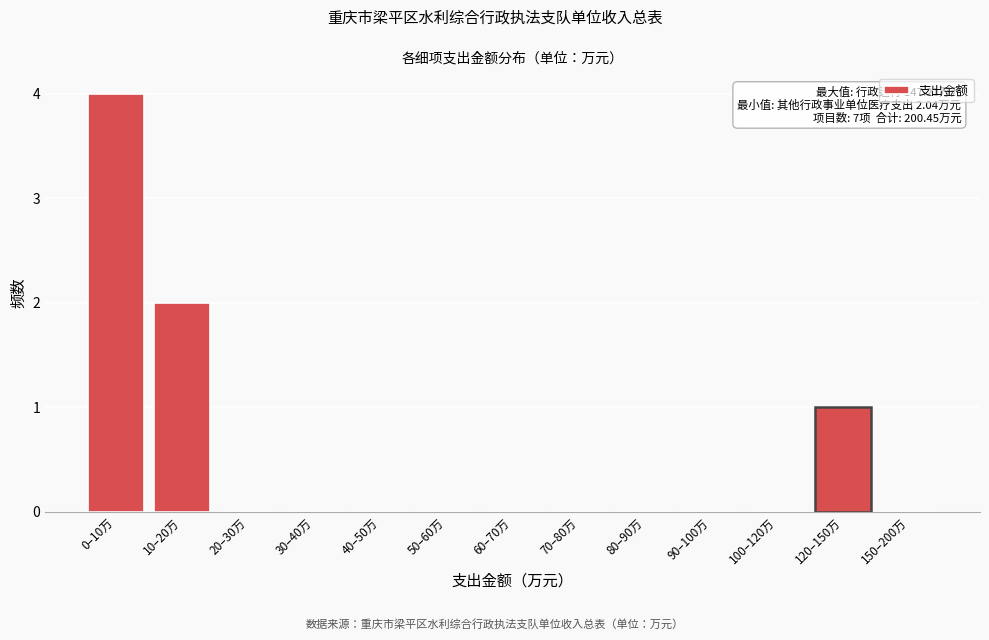

The chart shows a value of 0 at 80–90万. True or false?

True